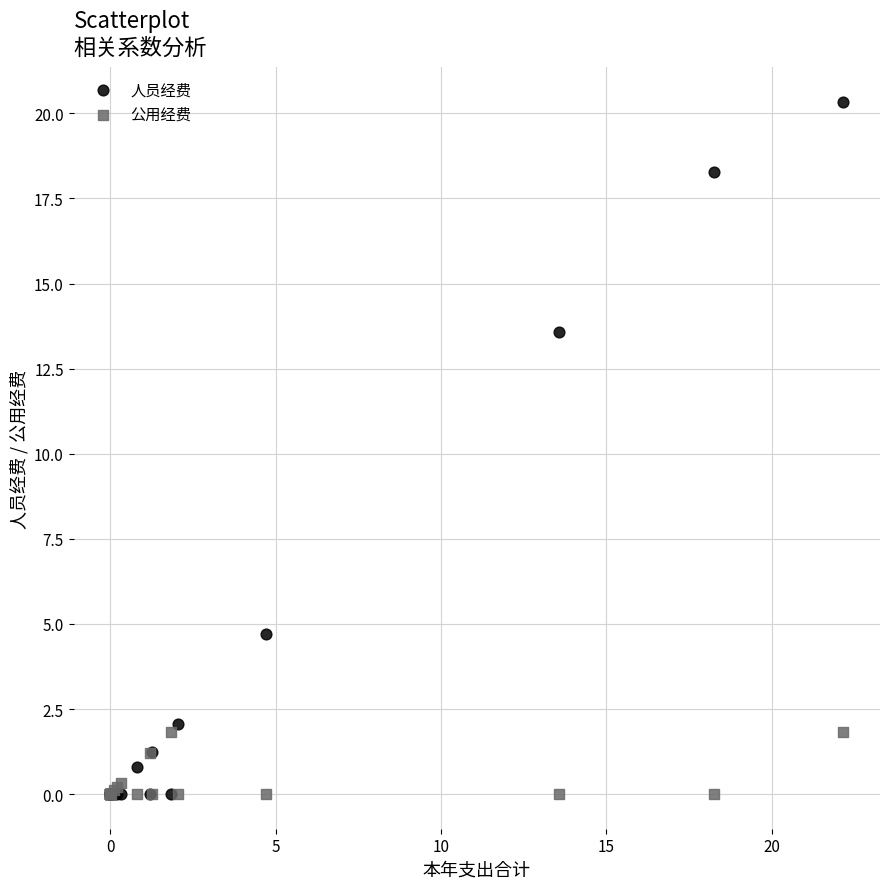

Which series has the widest spread of Y values?

人员经费